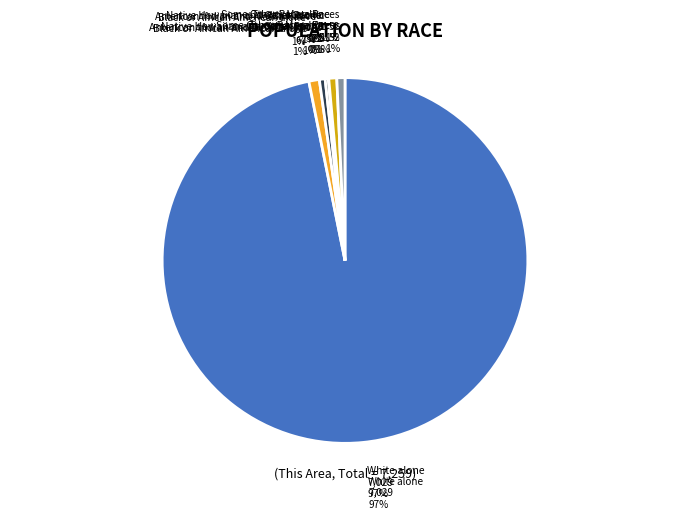

What is the change in value from Black or African American alone to Asian alone?

-45